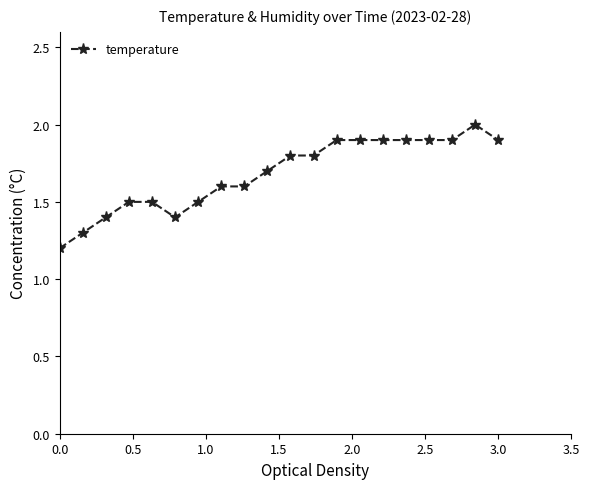

What is the minimum value shown in the chart?

1.2